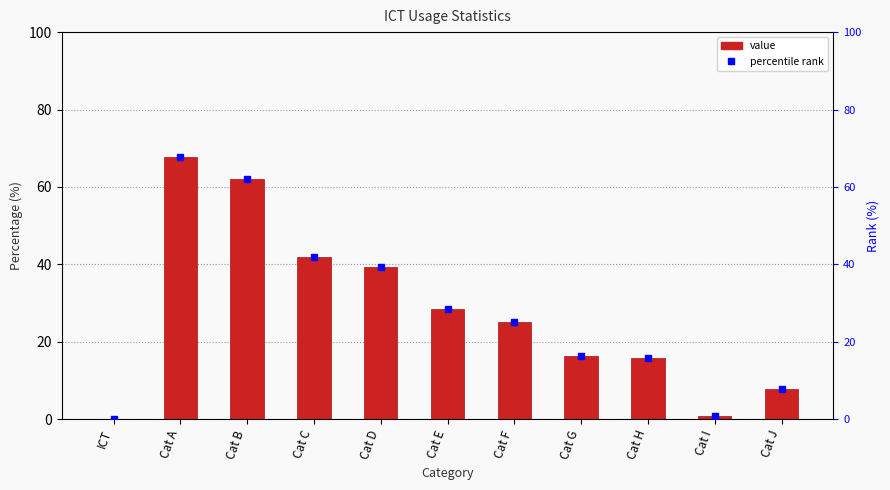

Does the chart contain stacked bars?

No